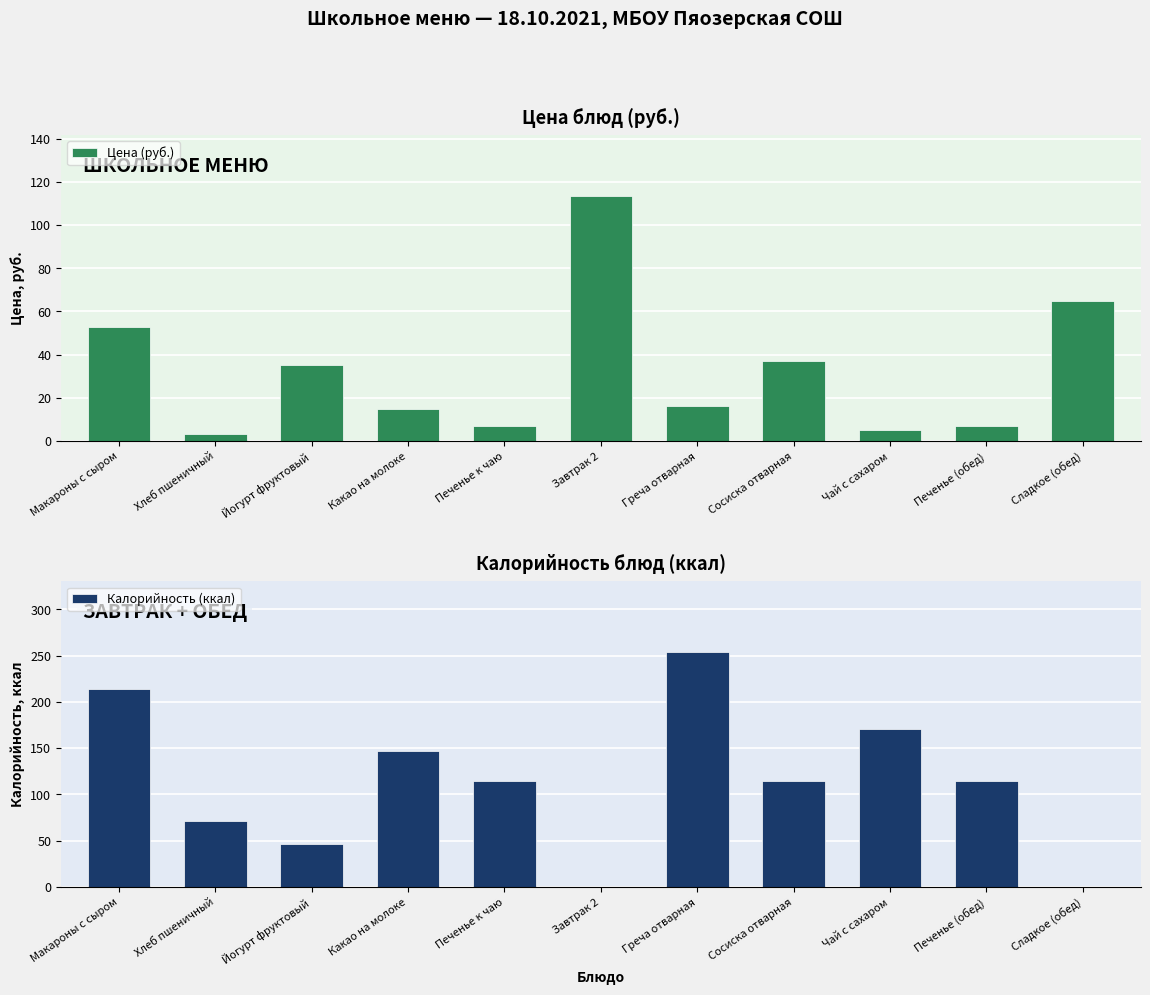

True or false: Цена (руб.) has a value of 8.0 at Чай с сахаром.

False